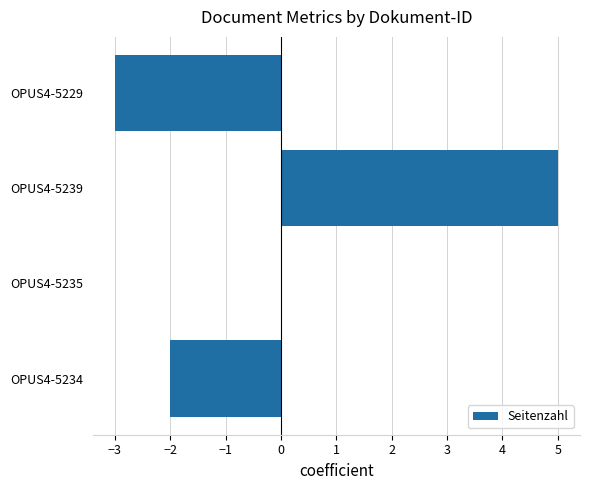

Are the bars horizontal?

Yes